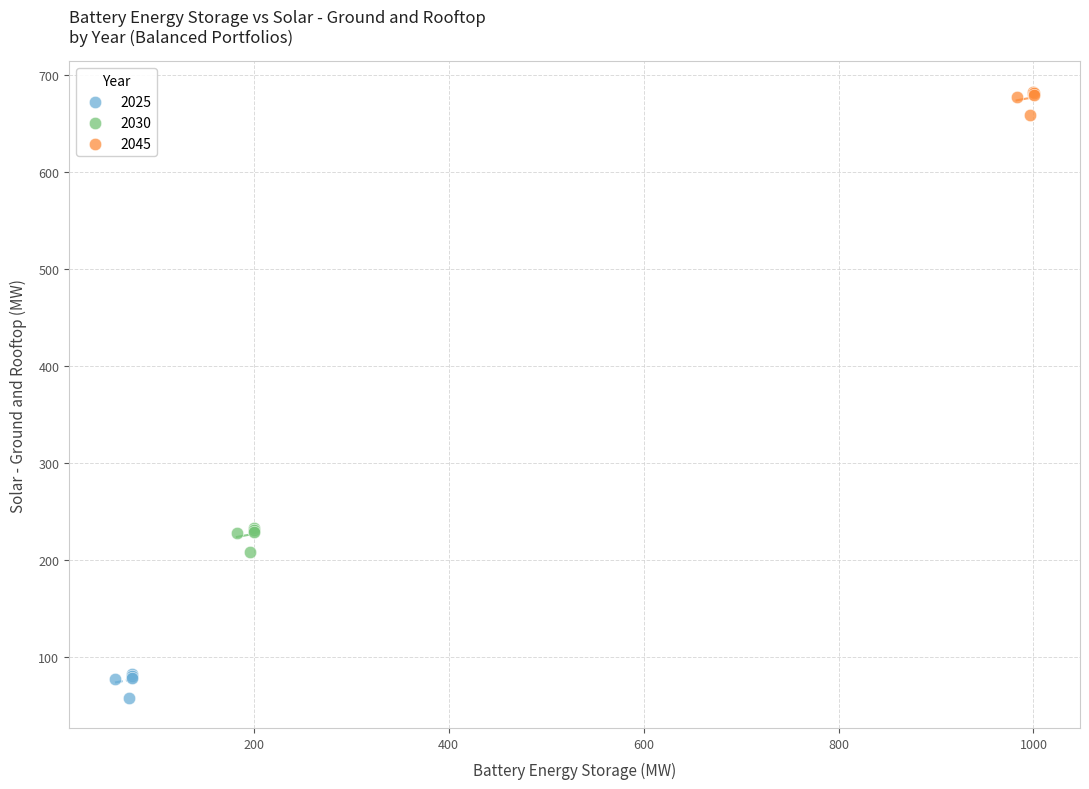

Which series reaches the minimum Y coordinate?

2025